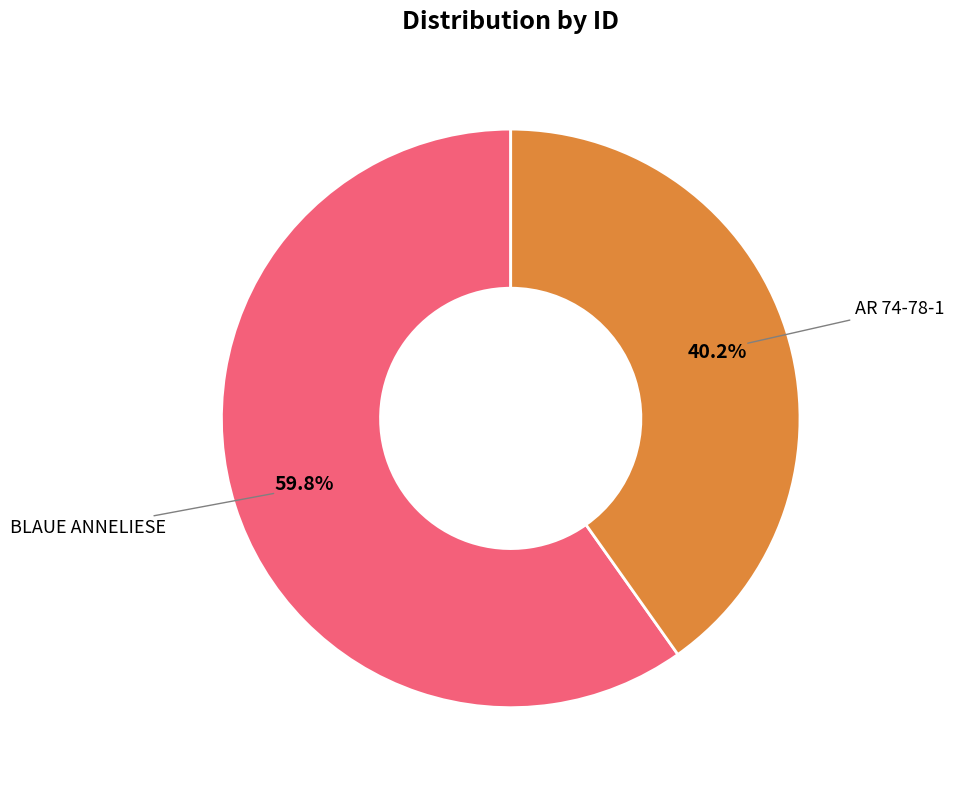

What is the smallest slice in the pie chart?

AR 74-78-1